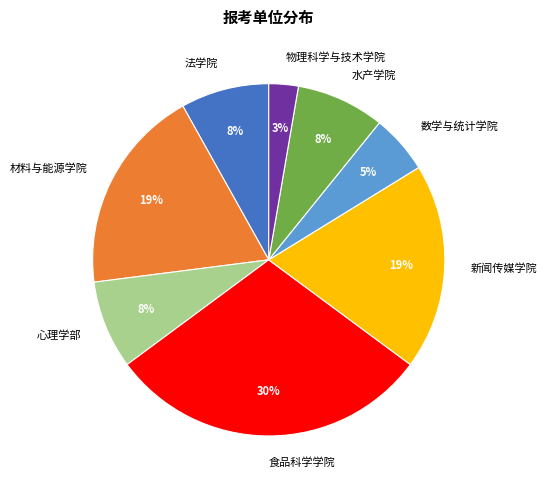

Which category has the biggest portion of the pie?

食品科学学院